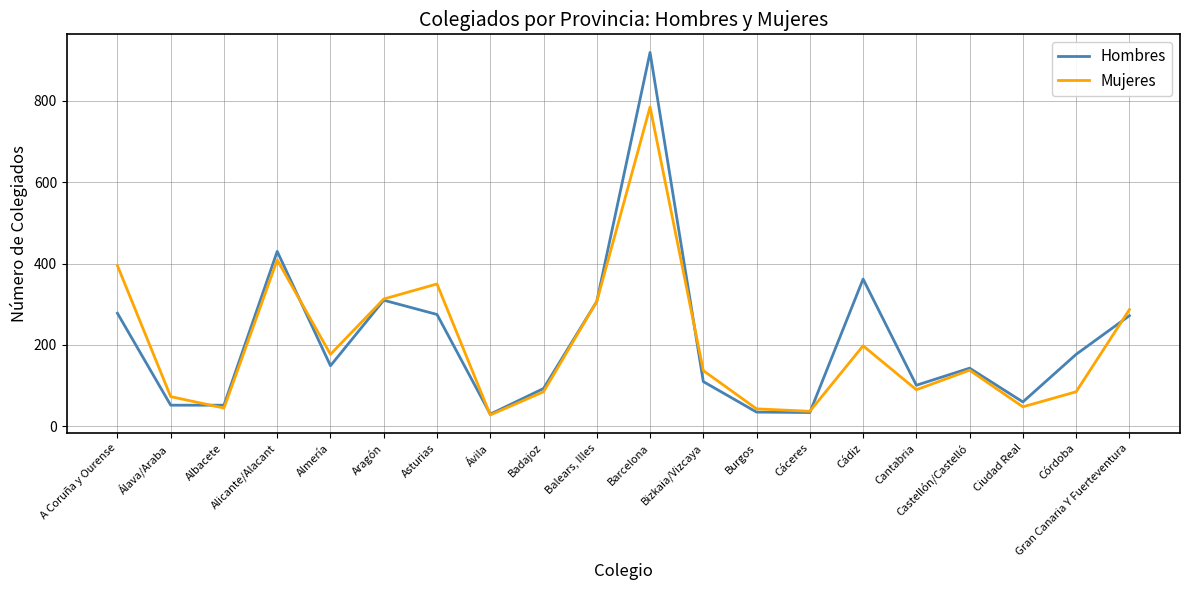

What is the sum of all Hombres values?

4189